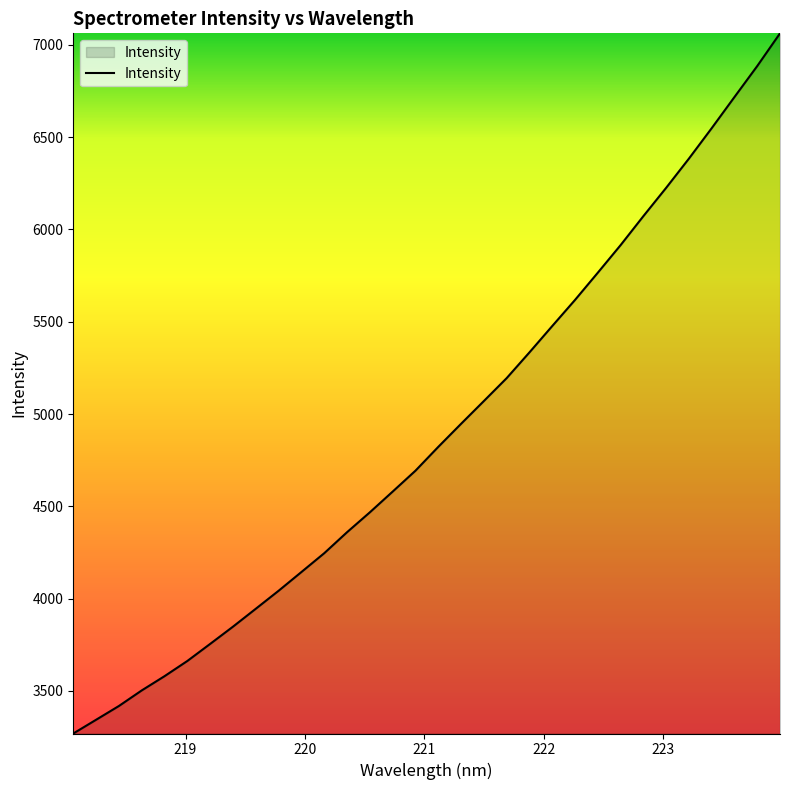

What is the difference between the maximum and minimum values?

3793.7